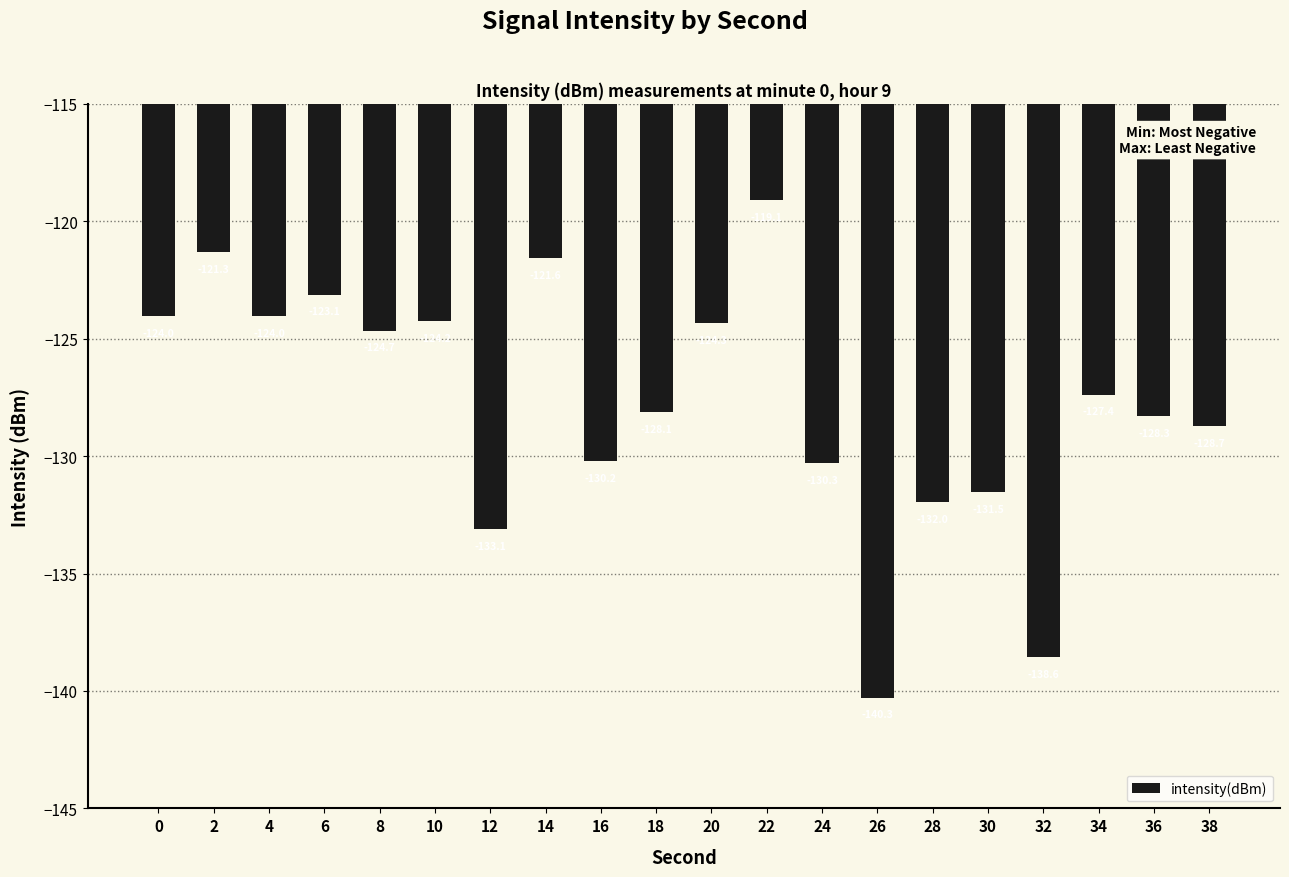

What is the minimum value shown in the chart?

-140.3